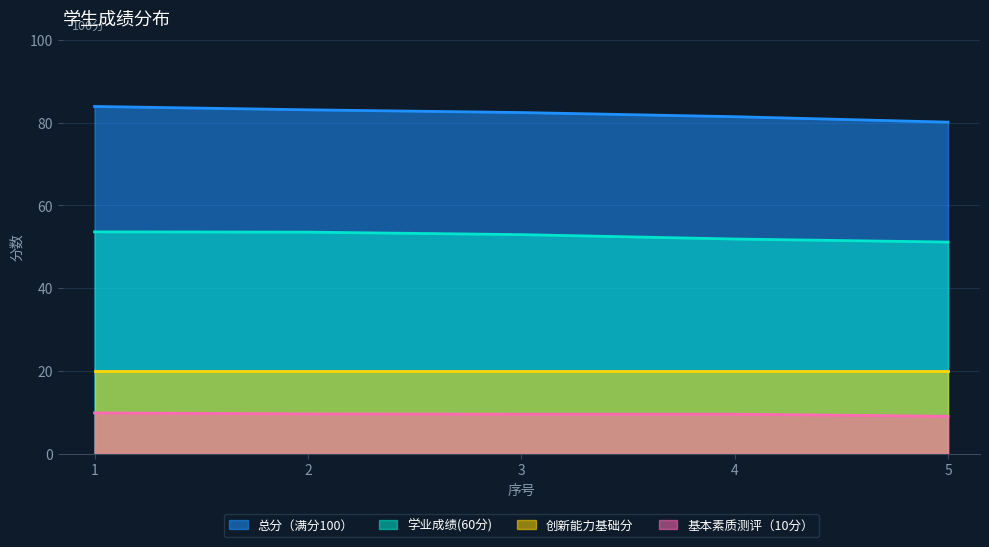

The value of 基本素质测评（10分） at 1 is 9.8. True or false?

True